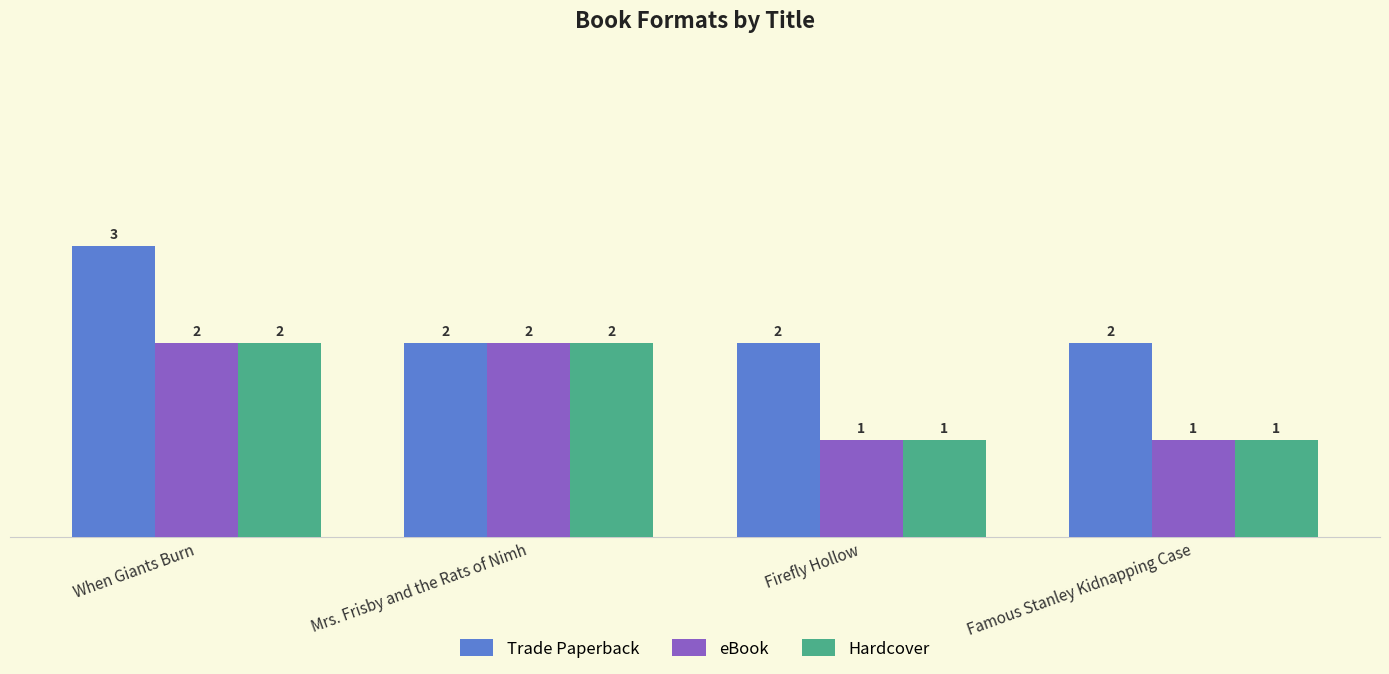

What is the total value across all series at Mrs. Frisby and the Rats of Nimh?

6